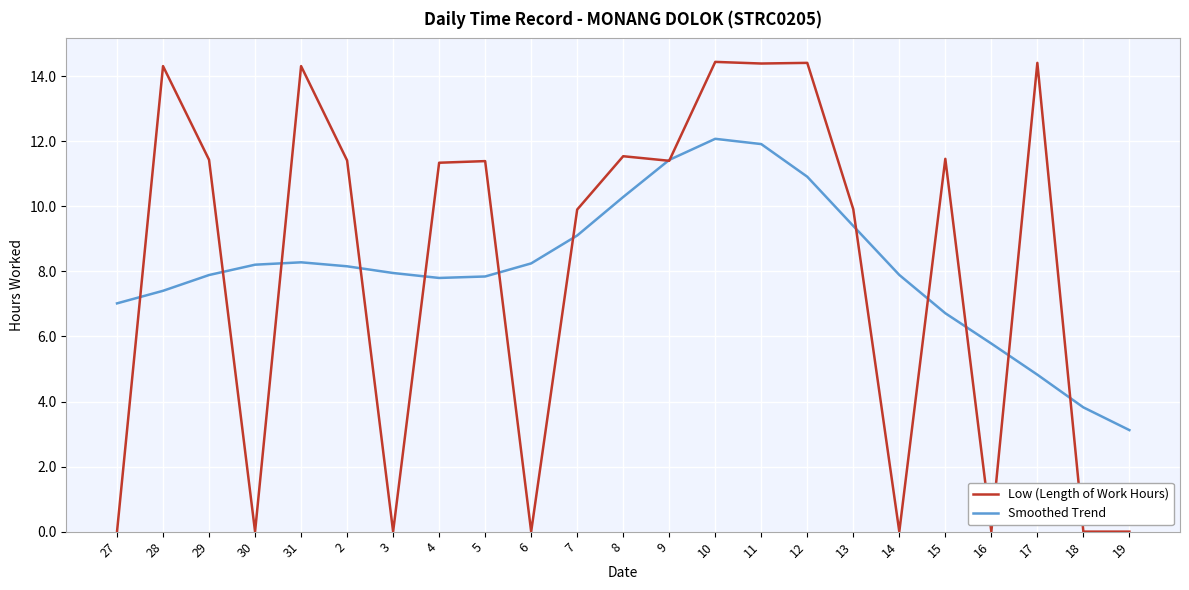

How many interior local valleys does the Smoothed Trend series have?

1